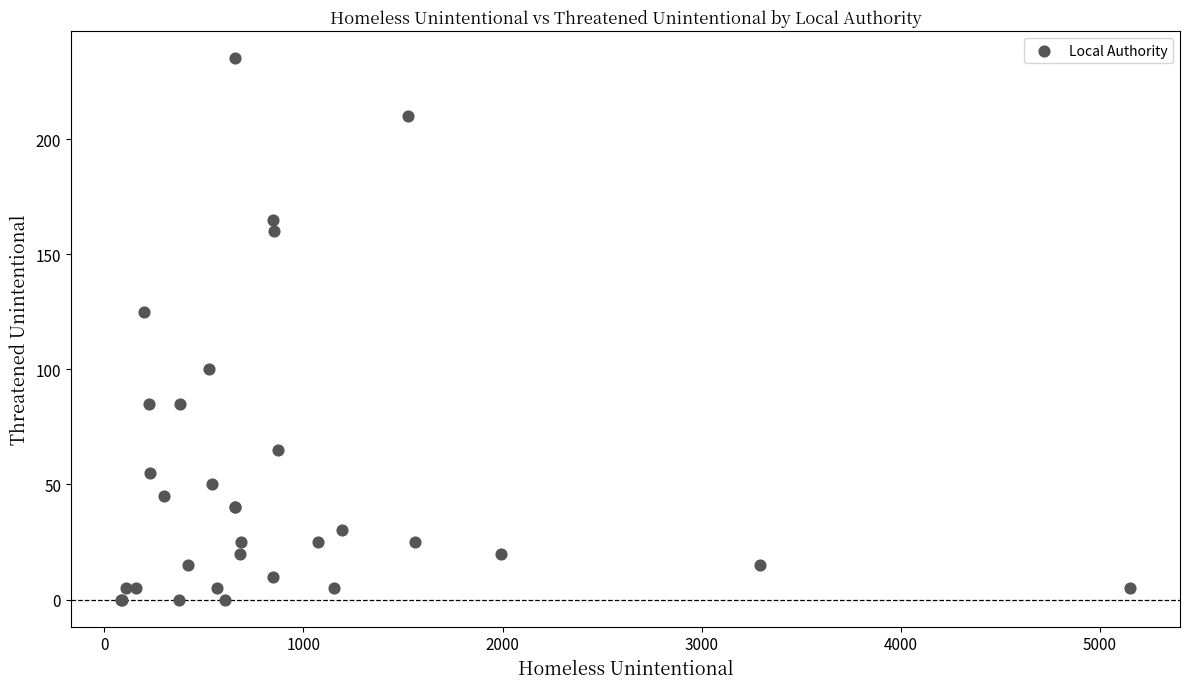

What Y value in the scatter plot is closest to 117?

125